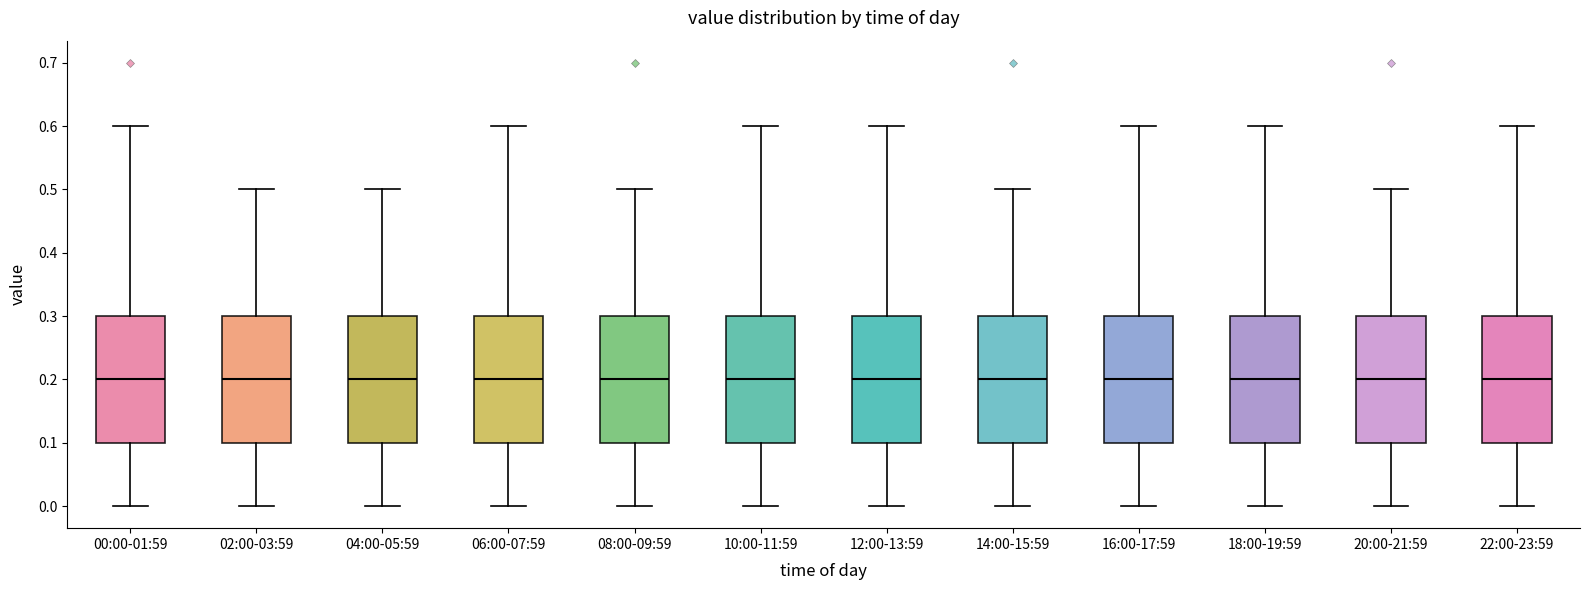

Reading left to right, transcribe this box plot: for each box, give where its median line is, the range the box spans, and where its two whiskers end, as read against the y-axis. The values are not printed on the chart, so give them approximately, as read against the axis.

00:00-01:59: median 0.2, box 0.1 to 0.3, whiskers 0.0 to 0.6
02:00-03:59: median 0.2, box 0.1 to 0.3, whiskers 0.0 to 0.5
04:00-05:59: median 0.2, box 0.1 to 0.3, whiskers 0.0 to 0.5
06:00-07:59: median 0.2, box 0.1 to 0.3, whiskers 0.0 to 0.6
08:00-09:59: median 0.2, box 0.1 to 0.3, whiskers 0.0 to 0.5
10:00-11:59: median 0.2, box 0.1 to 0.3, whiskers 0.0 to 0.6
12:00-13:59: median 0.2, box 0.1 to 0.3, whiskers 0.0 to 0.6
14:00-15:59: median 0.2, box 0.1 to 0.3, whiskers 0.0 to 0.5
16:00-17:59: median 0.2, box 0.1 to 0.3, whiskers 0.0 to 0.6
18:00-19:59: median 0.2, box 0.1 to 0.3, whiskers 0.0 to 0.6
20:00-21:59: median 0.2, box 0.1 to 0.3, whiskers 0.0 to 0.5
22:00-23:59: median 0.2, box 0.1 to 0.3, whiskers 0.0 to 0.6